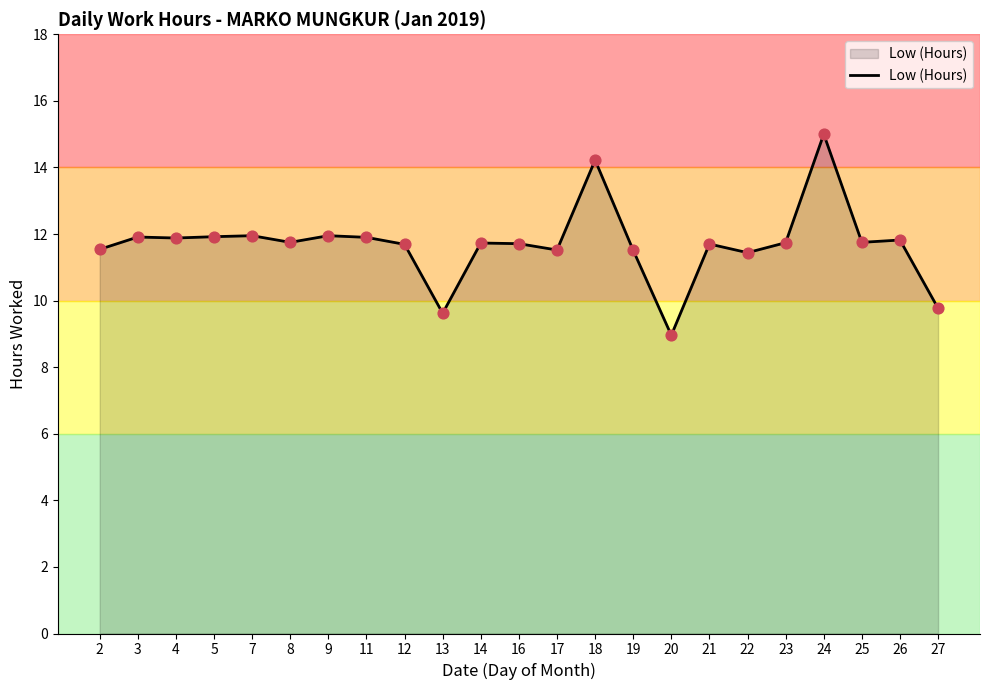

Between 24 and 26, which is larger?

24